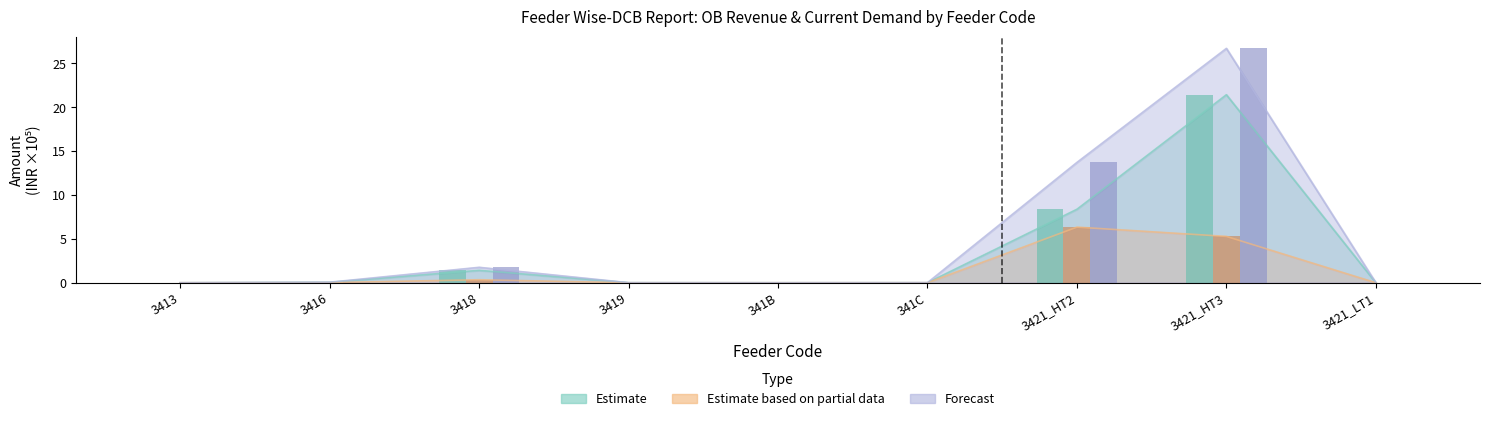

The Forecast series shows 0.1 at 3416. True or false?

False